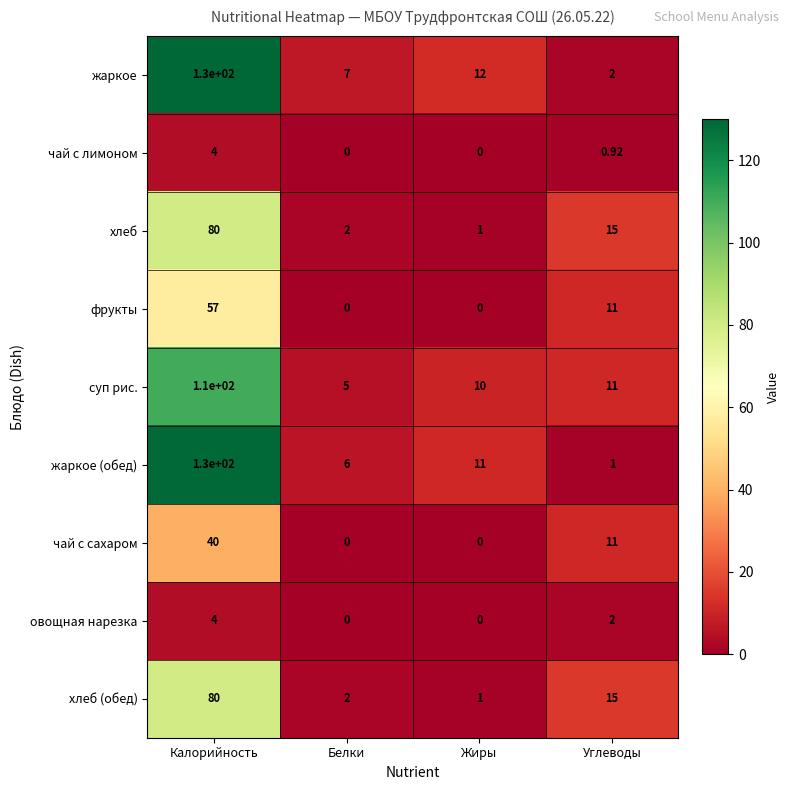

Where is чай с лимоном nearest to the value 2?

Углеводы